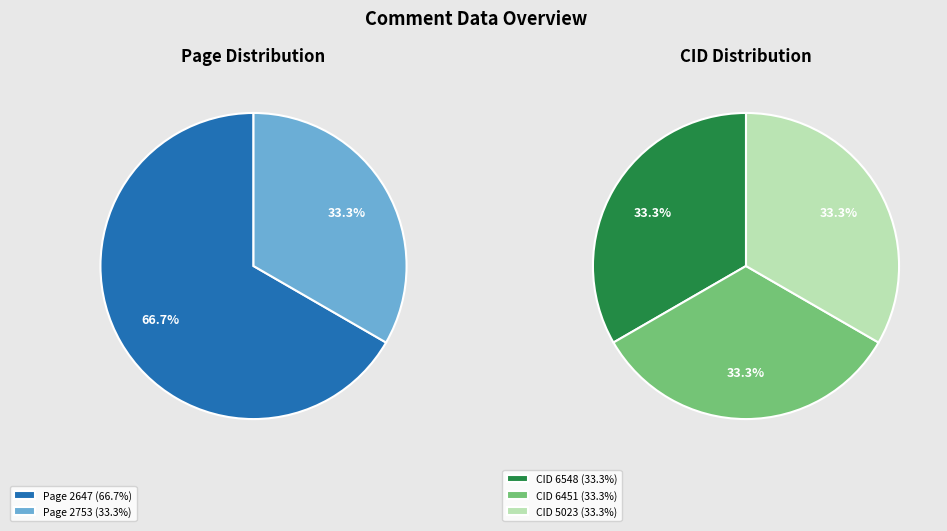

True or false: 5023 accounts for 24% of the total.

False